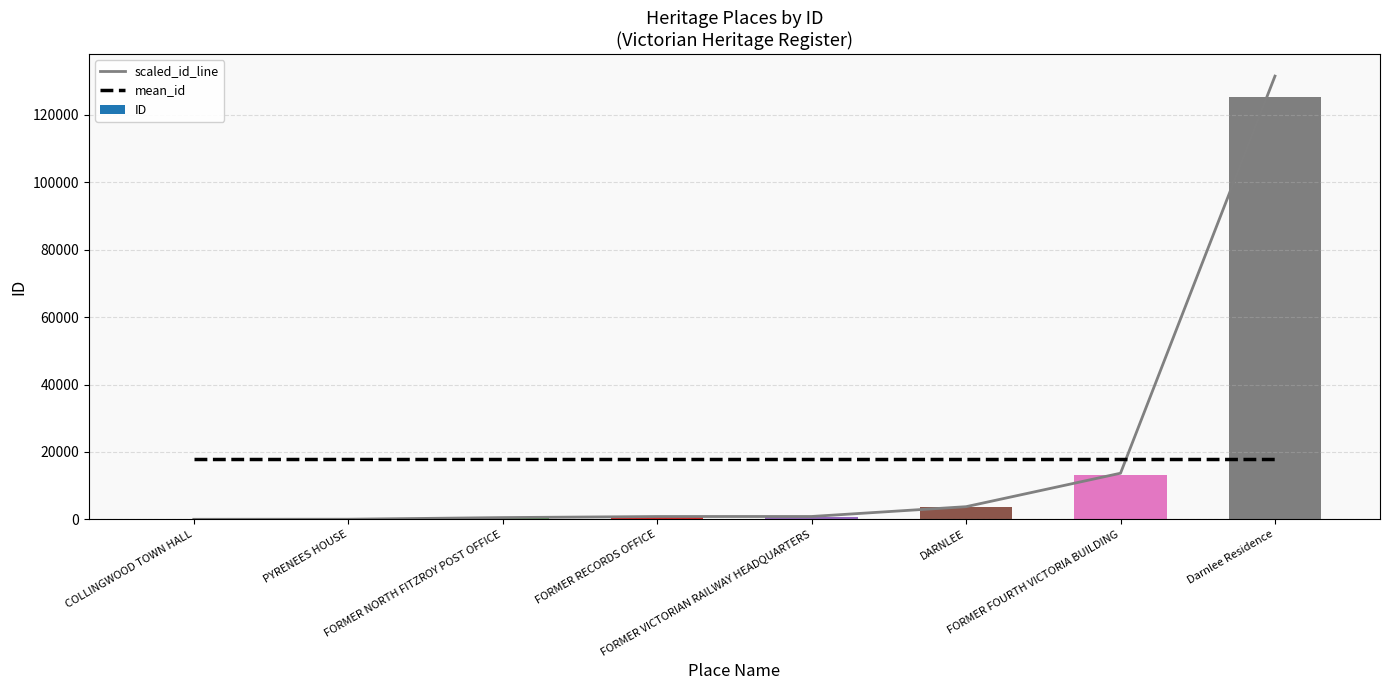

Which category has the highest value in the scaled_id_line series?

Darnlee Residence